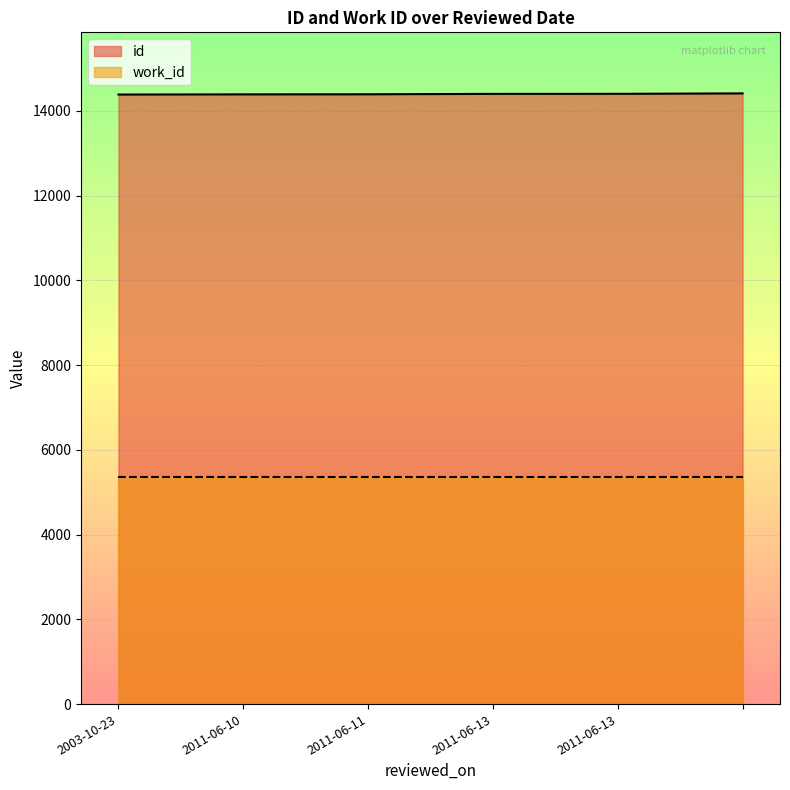

True or false: work_id has more than 2 points higher than both neighbors.

False